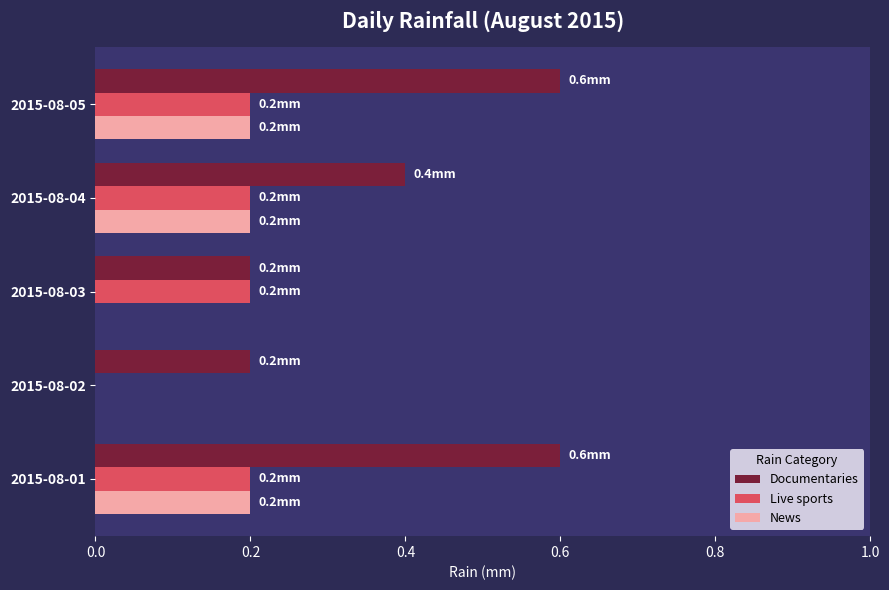

Which series changed the most between 2015-08-02 and 2015-08-03?

Live sports